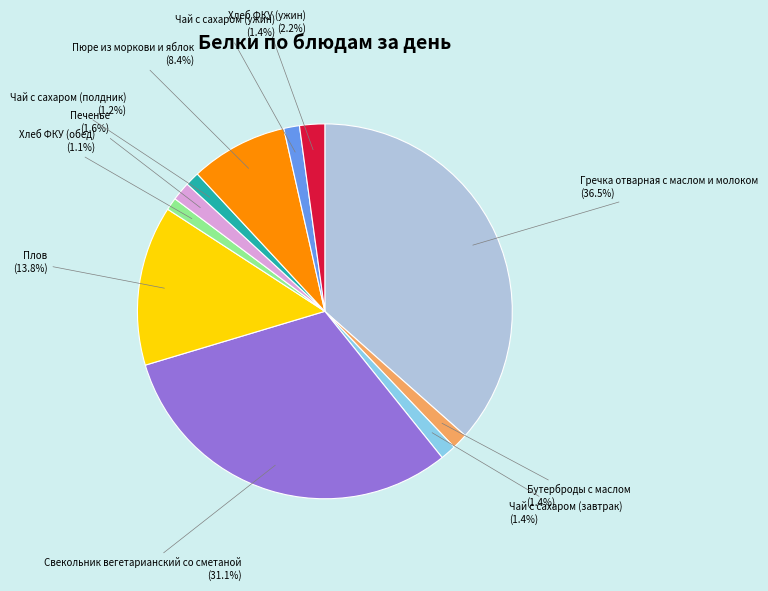

Does any single category account for the majority?

No